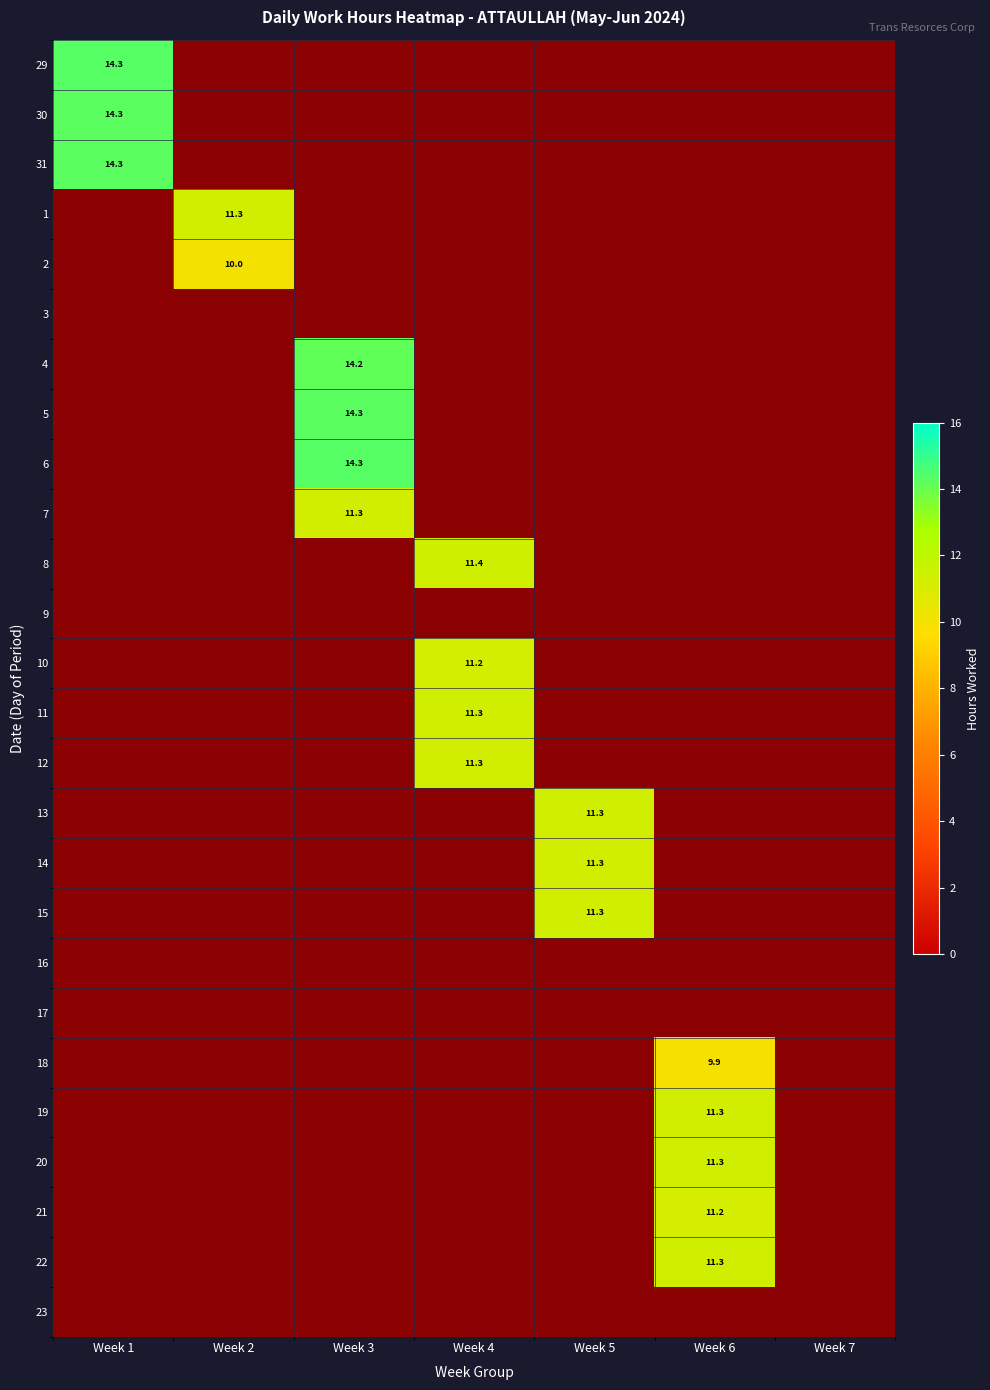

What is the maximum value shown in the chart?

14.3